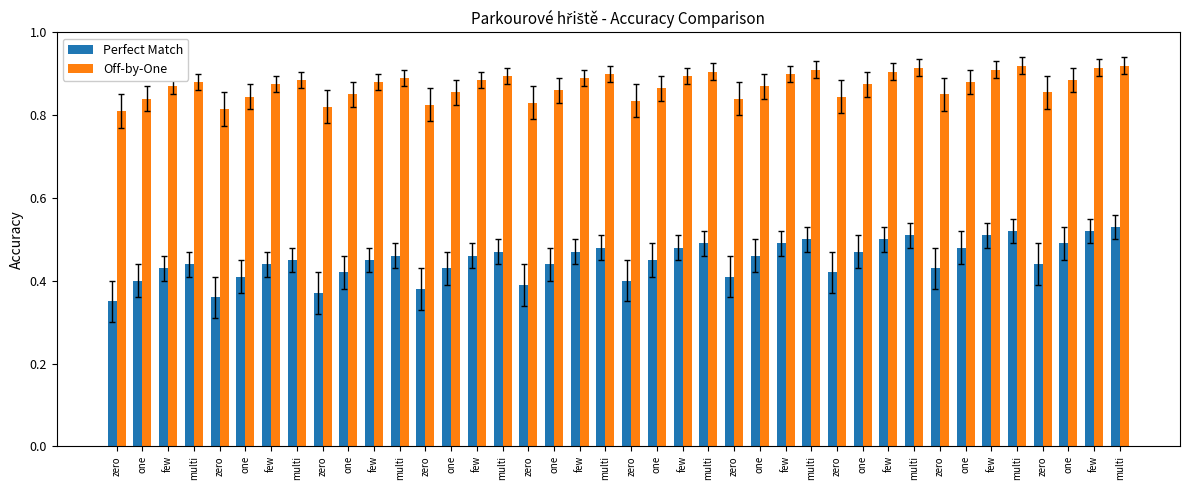

Reading left to right, transcribe all the data shown in this chart.

Perfect Match: zero=0.3	one=0.4	few=0.4	multi=0.4	zero=0.4	one=0.4	few=0.4	multi=0.5	zero=0.4	one=0.4	few=0.5	multi=0.5	zero=0.4	one=0.4	few=0.5	multi=0.5	zero=0.4	one=0.4	few=0.5	multi=0.5	zero=0.4	one=0.5	few=0.5	multi=0.5	zero=0.4	one=0.5	few=0.5	multi=0.5	zero=0.4	one=0.5	few=0.5	multi=0.5	zero=0.4	one=0.5	few=0.5	multi=0.5	zero=0.4	one=0.5	few=0.5	multi=0.5
Off-by-One: zero=0.8	one=0.8	few=0.9	multi=0.9	zero=0.8	one=0.8	few=0.9	multi=0.9	zero=0.8	one=0.8	few=0.9	multi=0.9	zero=0.8	one=0.9	few=0.9	multi=0.9	zero=0.8	one=0.9	few=0.9	multi=0.9	zero=0.8	one=0.9	few=0.9	multi=0.9	zero=0.8	one=0.9	few=0.9	multi=0.9	zero=0.8	one=0.9	few=0.9	multi=0.9	zero=0.9	one=0.9	few=0.9	multi=0.9	zero=0.9	one=0.9	few=0.9	multi=0.9